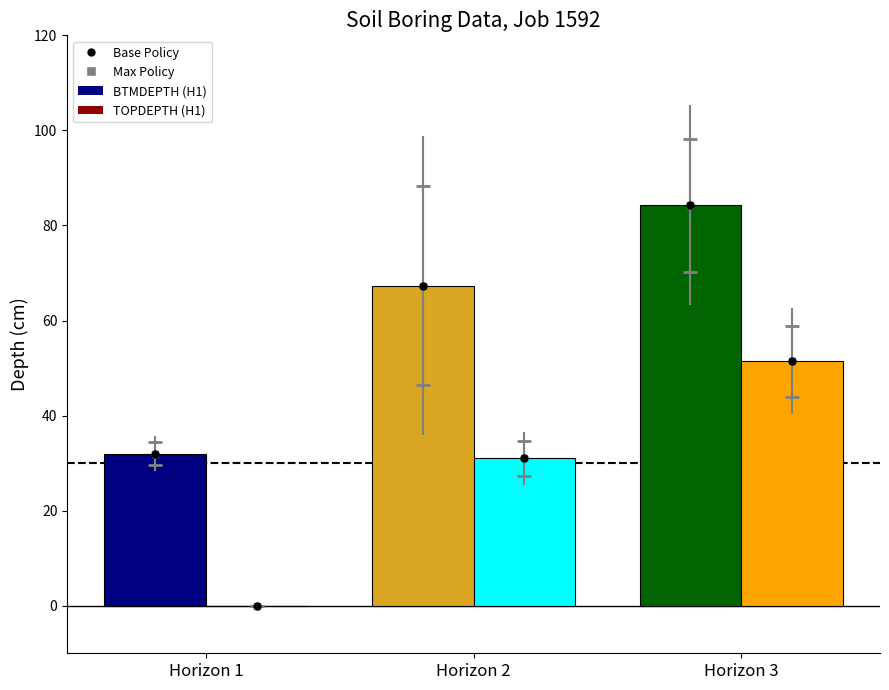

What is the greatest value displayed?

84.3